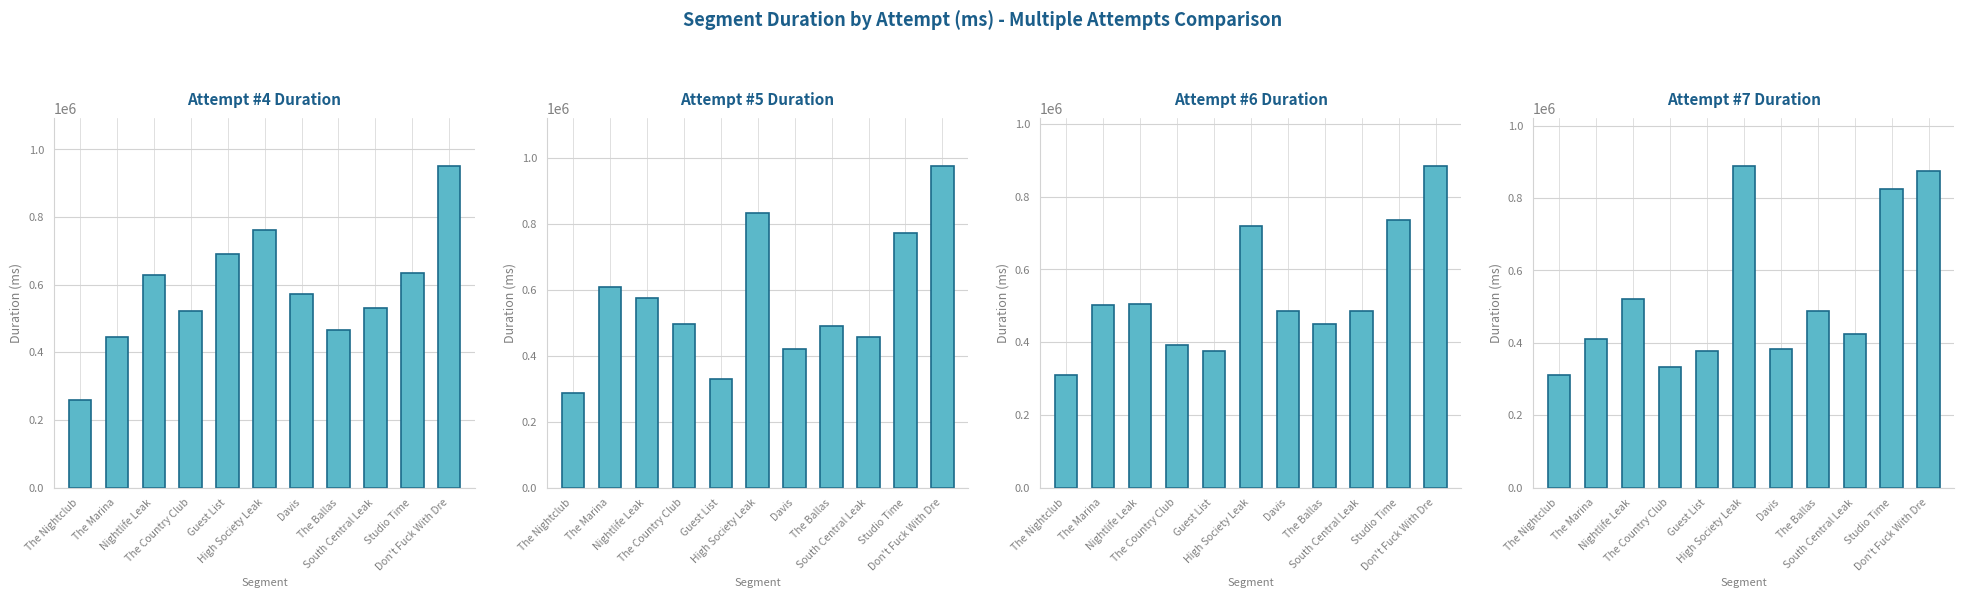

Which label corresponds to the largest value in the chart?

Don't Fuck With Dre